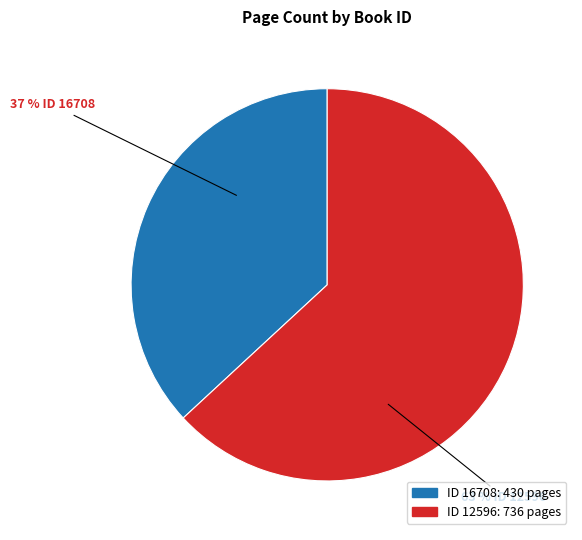

Is there a majority slice in this chart?

Yes